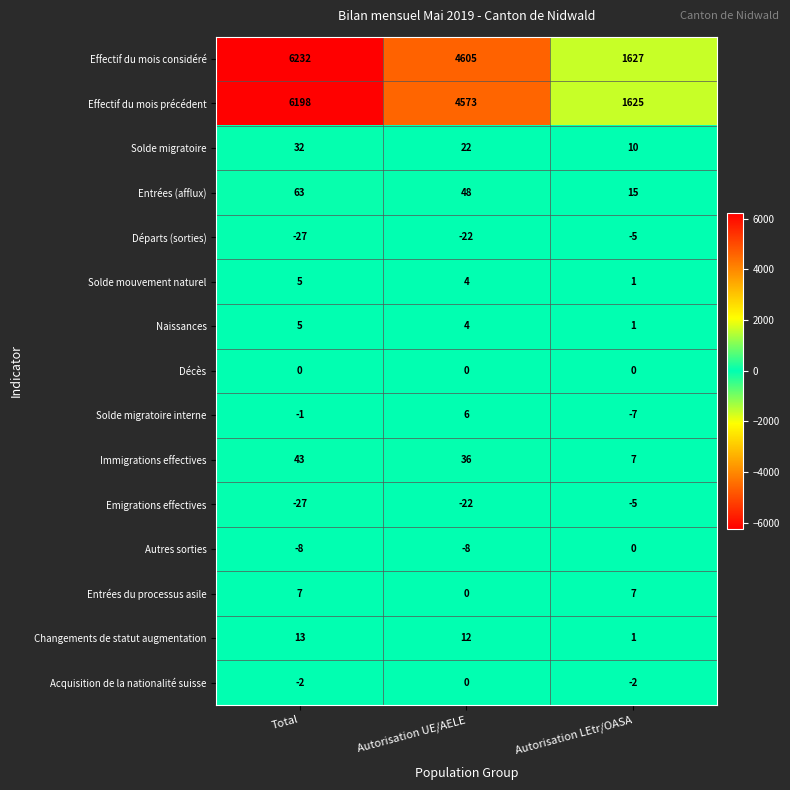

Which category has the highest value across all series?

Total